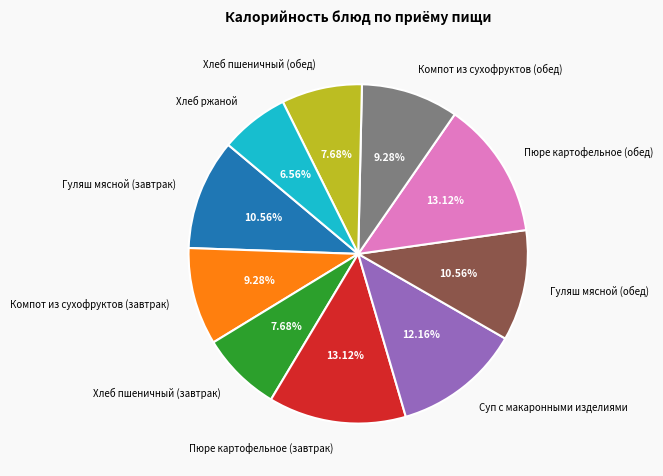

Which slice is the smallest?

Хлеб ржаной